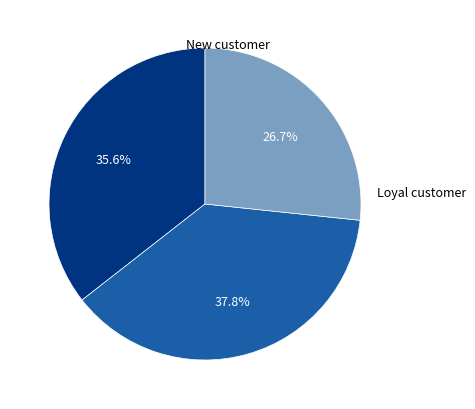

Count the number of slices in the pie.

3